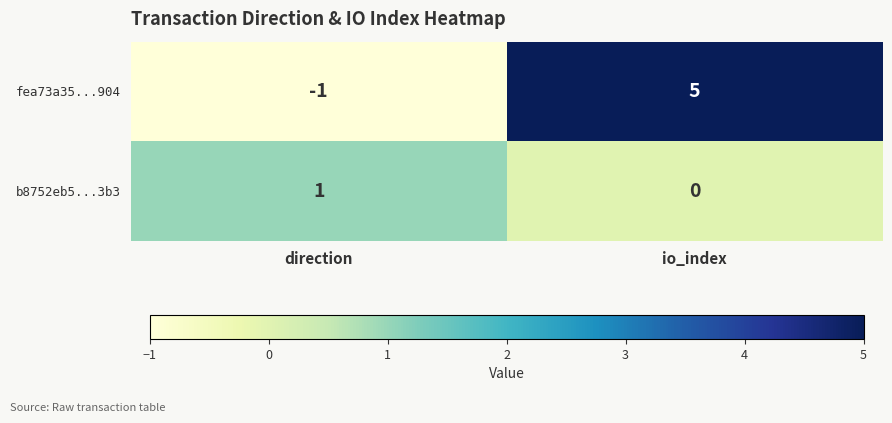

What is the minimum value shown in the chart?

-1